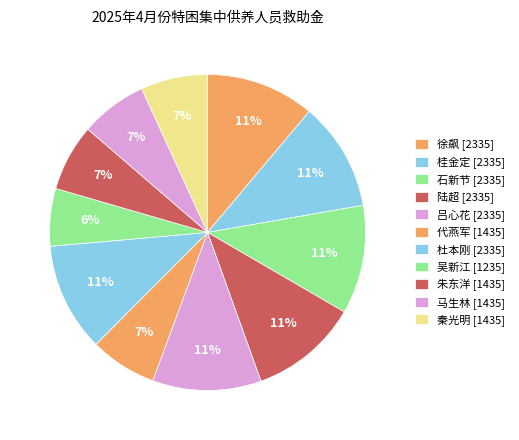

To the nearest percent, what percentage of the pie is 徐飙?

11%